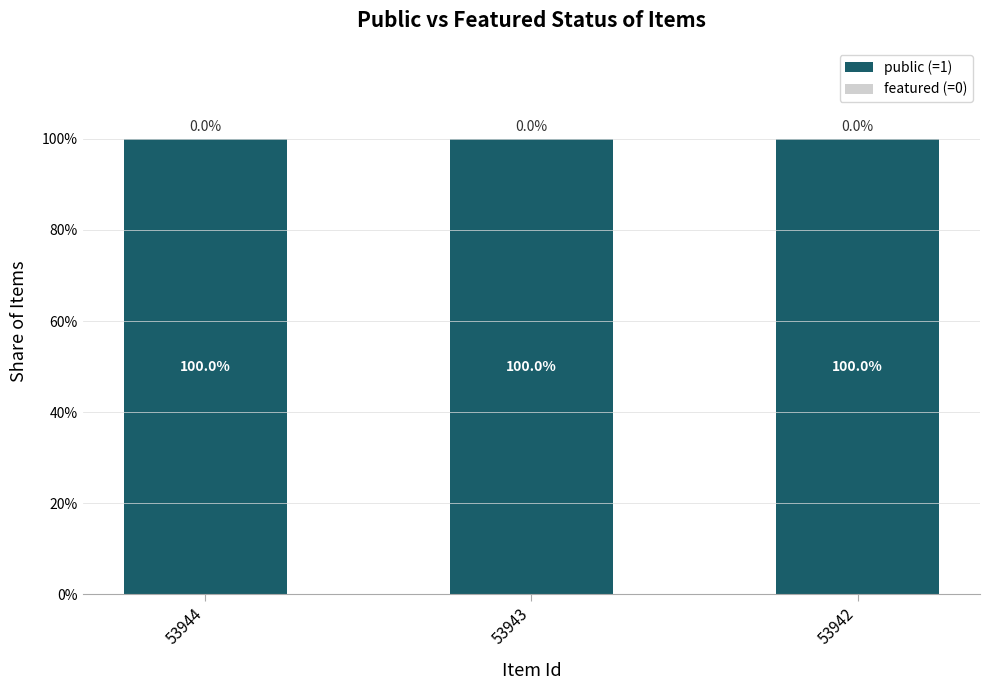

What are all the series names shown in the legend?

public (=1), featured (=0)